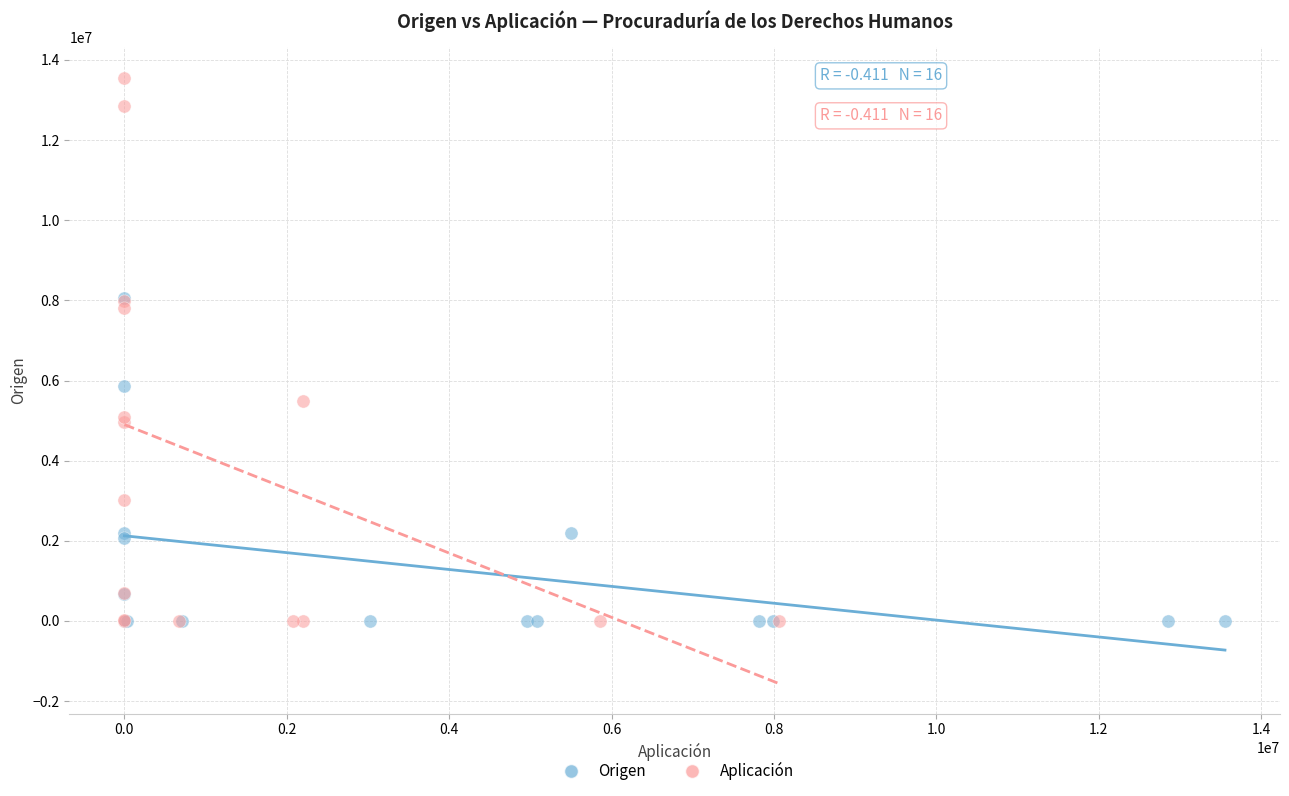

Which series has the widest spread of Y values?

Aplicación